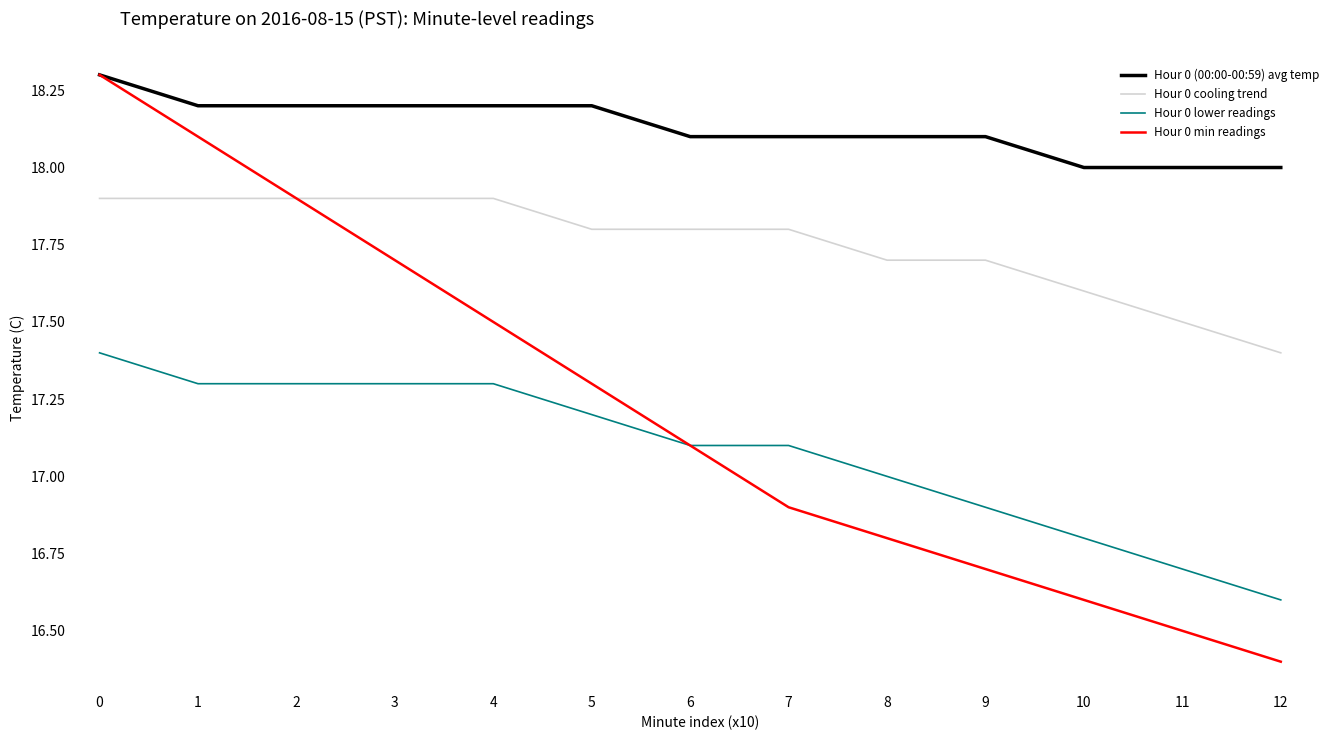

What is the highest value of the Hour 0 min readings series?

18.3